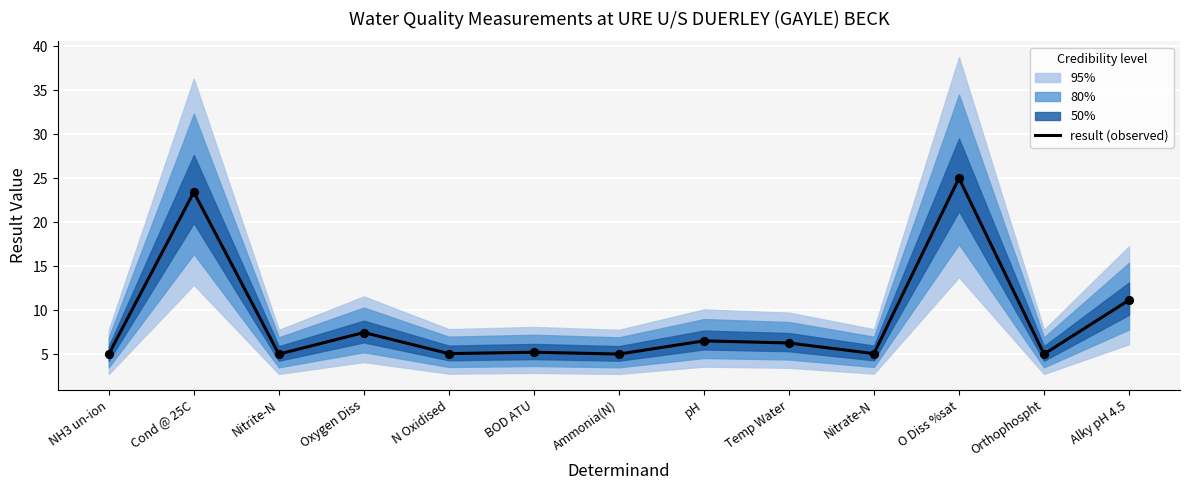

What is the change in value from NH3 un-ion to O Diss %sat?

+20.0